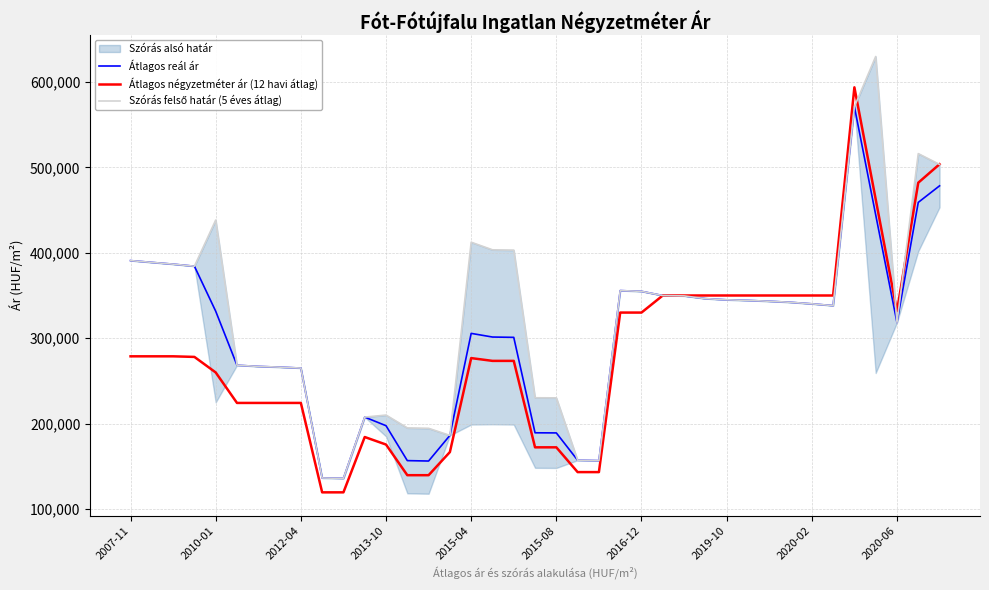

Is the value of Átlagos négyzetméter ár (12 havi átlag) at 37 greater than the value of Átlagos reál ár at 2016-12?

Yes